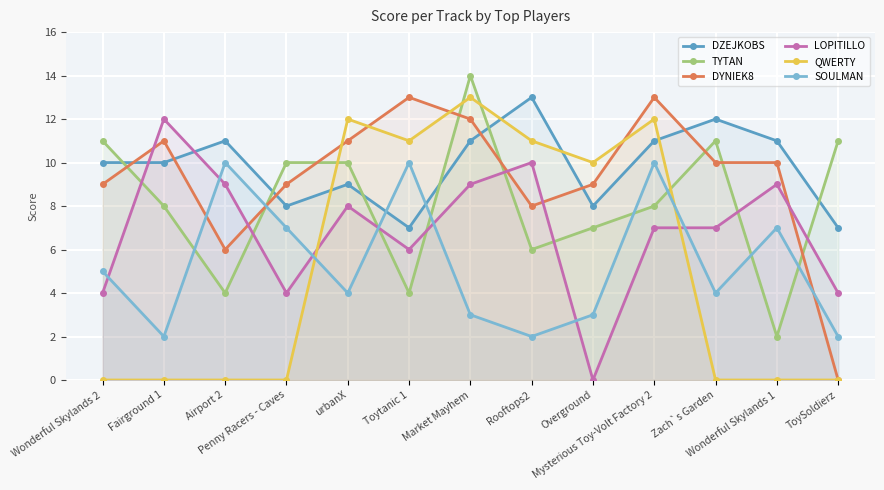

At how many categories does at least one series exceed 2?

13